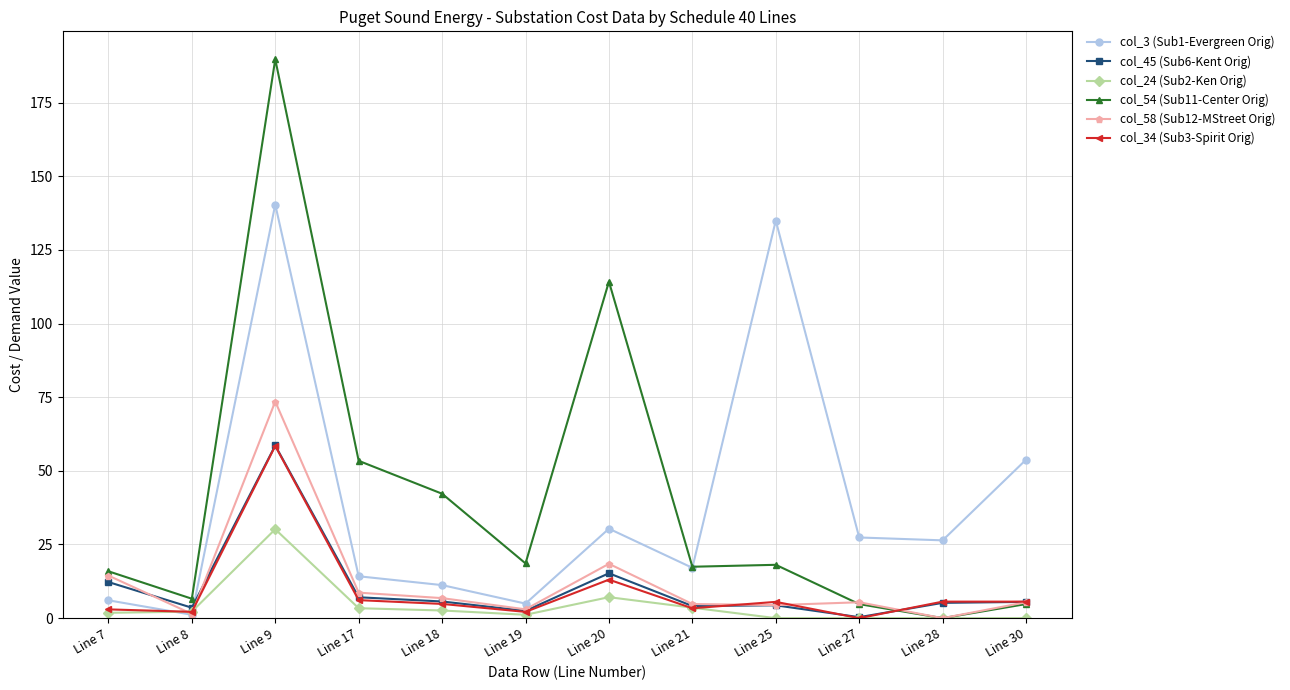

At which category is the sum across all series the highest?

Line 9